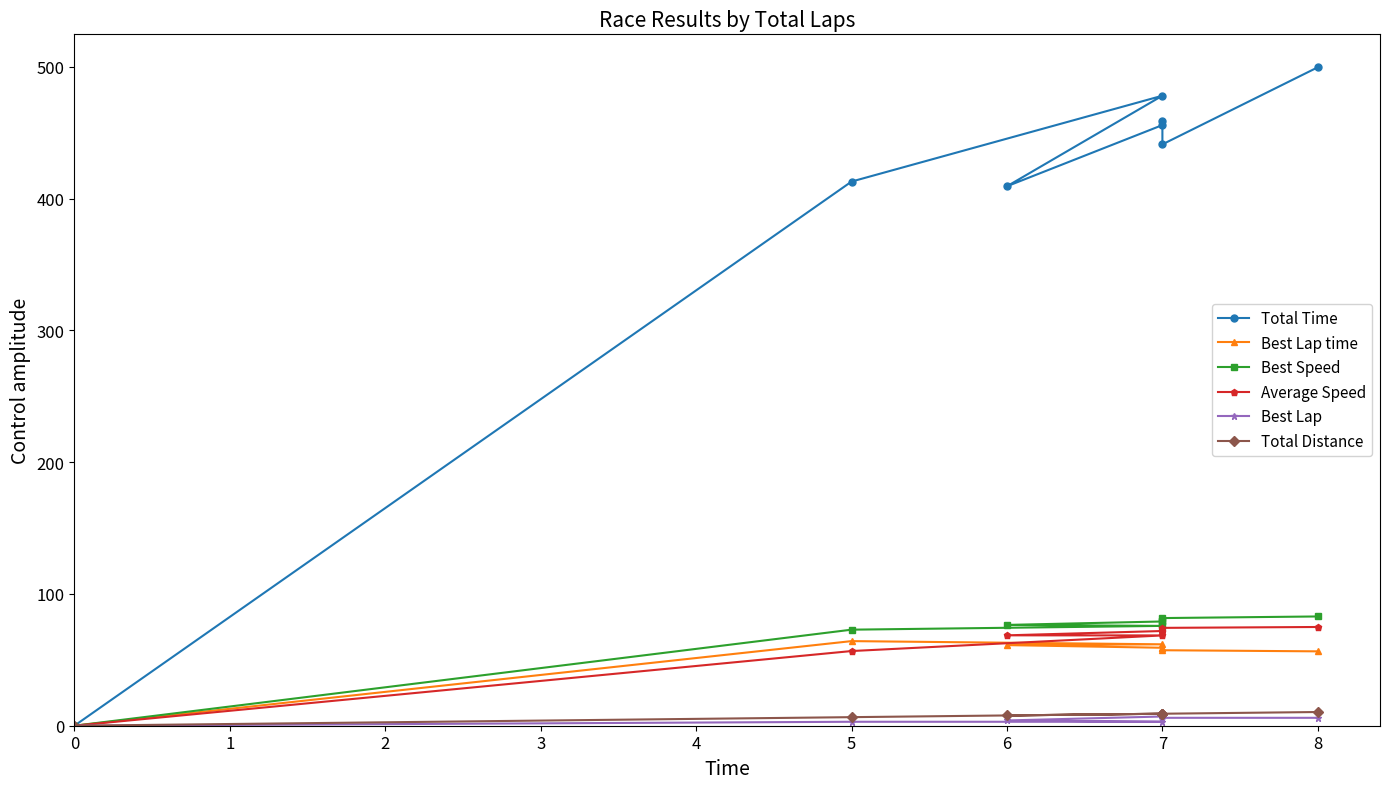

How many distinct data groups are displayed?

6